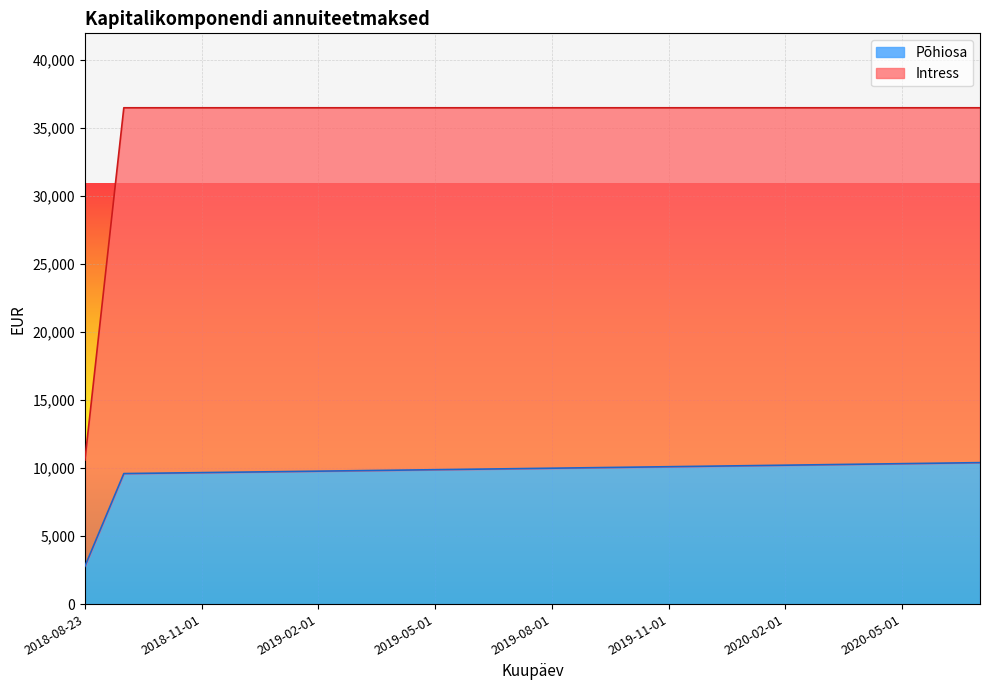

Reading left to right, transcribe all the data shown in this chart.

Intress: 2018-08-23=10577.2	2018-09-01=36459.3	2018-10-01=36459.3	2018-11-01=36459.3	2018-12-01=36459.3	2019-01-01=36459.3	2019-02-01=36459.3	2019-03-01=36459.3	2019-04-01=36459.3	2019-05-01=36459.3	2019-06-01=36459.3	2019-07-01=36459.3	2019-08-01=36459.3	2019-09-01=36459.3	2019-10-01=36459.3	2019-11-01=36459.3	2019-12-01=36459.3	2020-01-01=36459.3	2020-02-01=36459.3	2020-03-01=36459.3	2020-04-01=36459.3	2020-05-01=36459.3	2020-06-01=36459.3	2020-07-01=36459.3
Põhiosa: 2018-08-23=2772.9	2018-09-01=9587.8	2018-10-01=9623.0	2018-11-01=9658.2	2018-12-01=9693.7	2019-01-01=9729.2	2019-02-01=9764.9	2019-03-01=9800.7	2019-04-01=9836.6	2019-05-01=9872.7	2019-06-01=9908.9	2019-07-01=9945.2	2019-08-01=9981.7	2019-09-01=10018.3	2019-10-01=10055.0	2019-11-01=10091.9	2019-12-01=10128.9	2020-01-01=10166.0	2020-02-01=10203.3	2020-03-01=10240.7	2020-04-01=10278.3	2020-05-01=10316.0	2020-06-01=10353.8	2020-07-01=10391.7